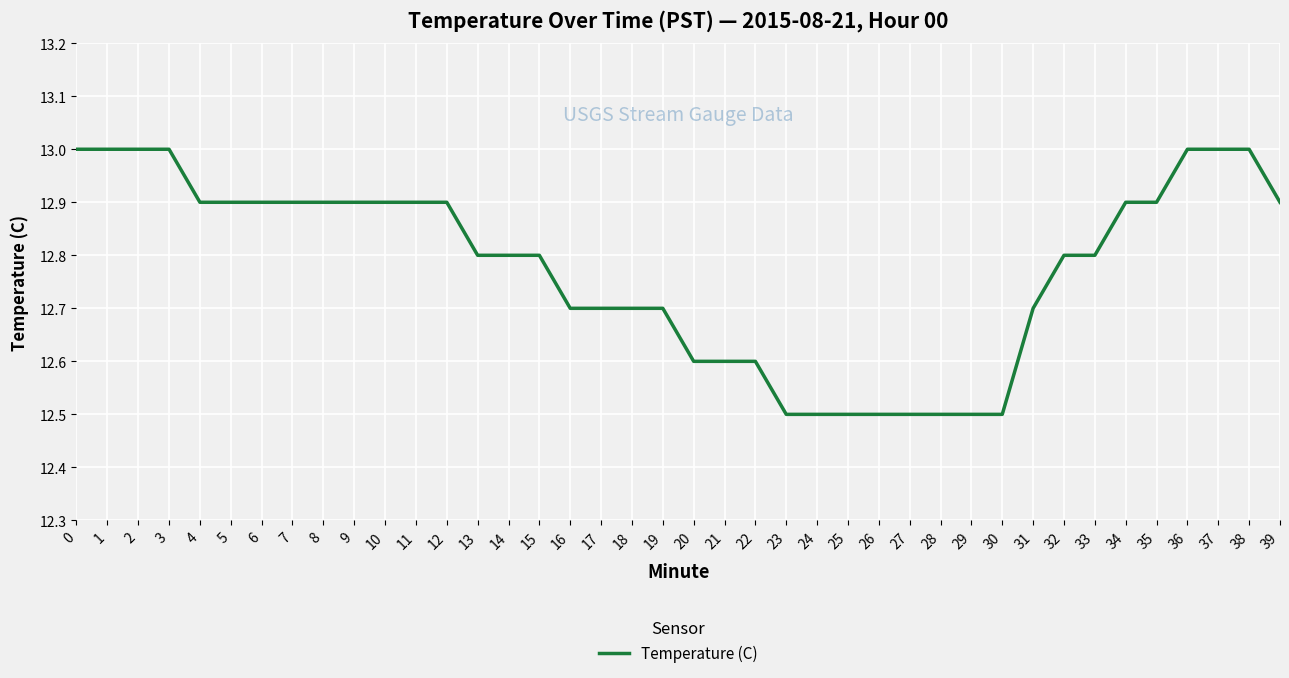

What is the change in value from 14 to 30?

-0.3